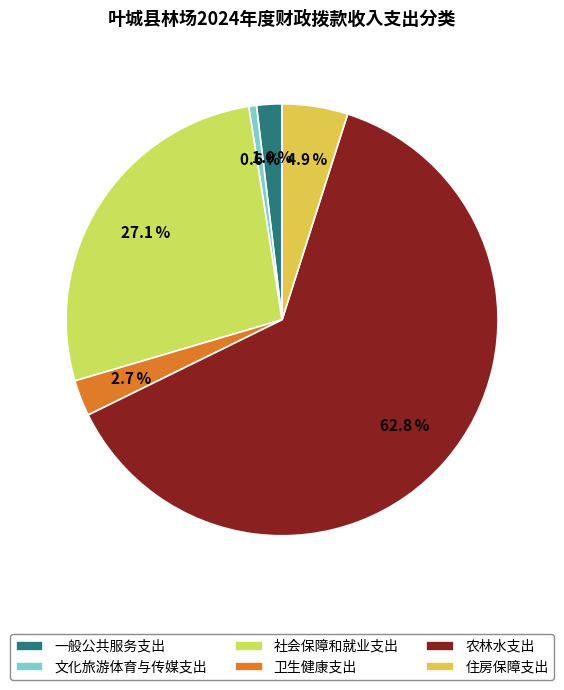

Which slice is the smallest?

文化旅游体育与传媒支出